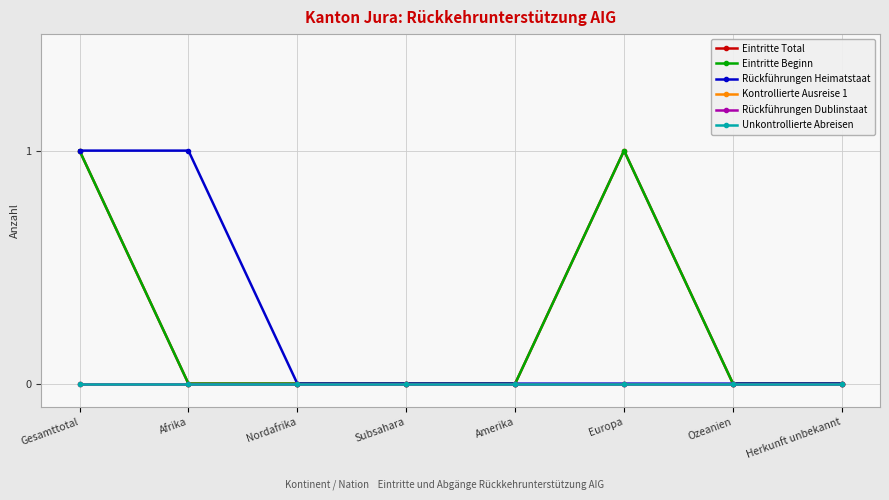

Which category has the lowest value in the Unkontrollierte Abreisen series?

Gesamttotal